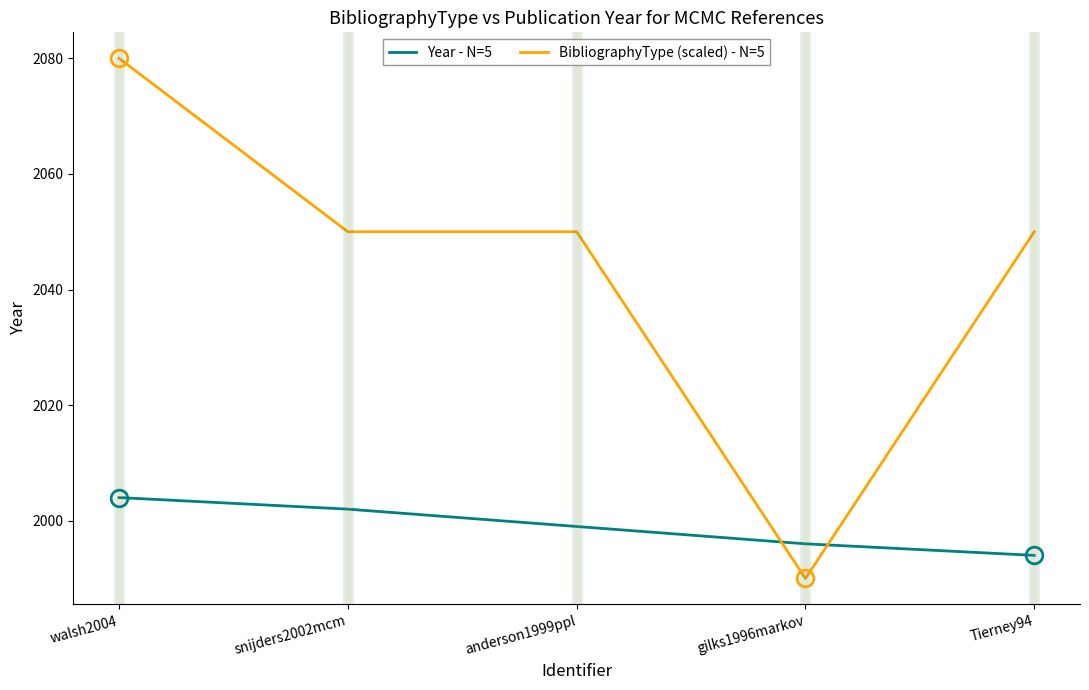

How many values in the Year - N=5 series are below 1999?

2